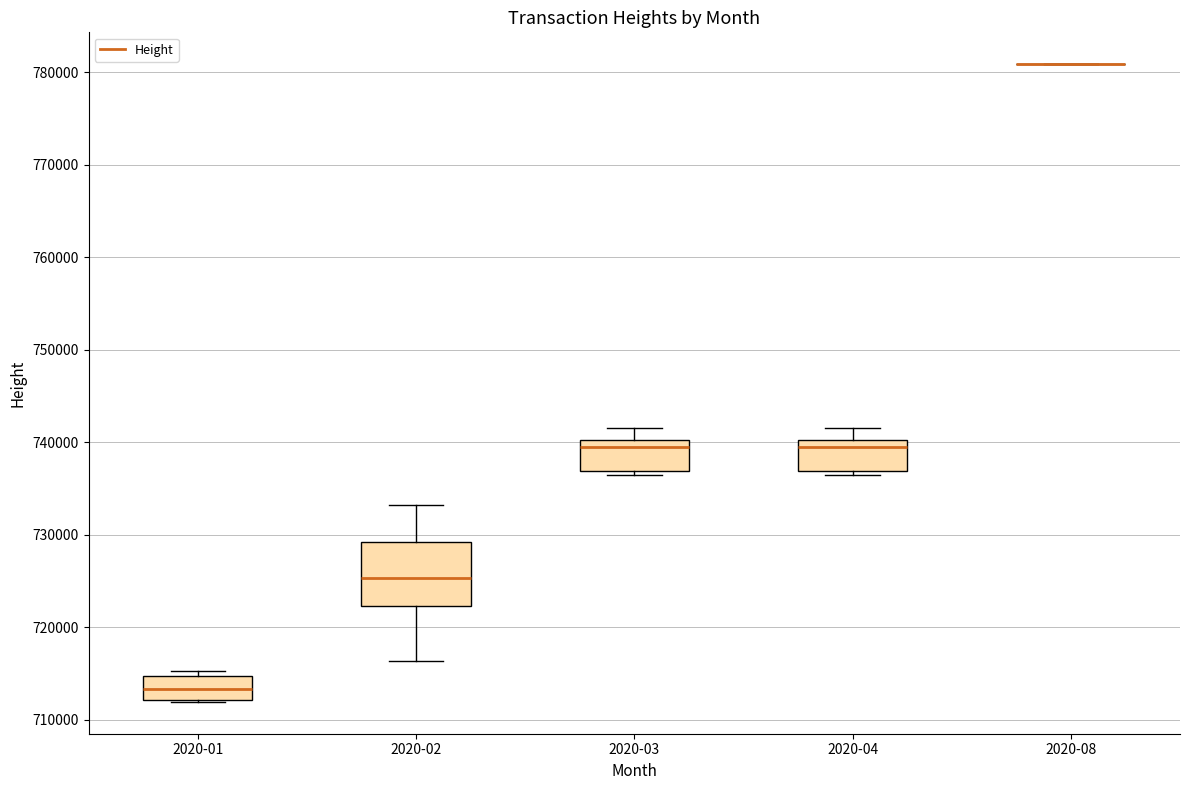

Where is the upper edge of the box for 2020-04 on the y-axis? The values are not printed on the chart, so give them approximately, as read against the axis.

740000